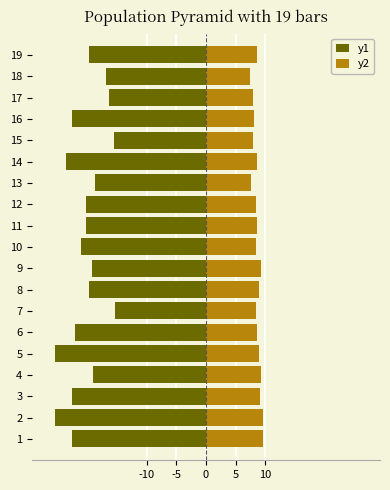

What is the maximum value shown in the chart?

9.7